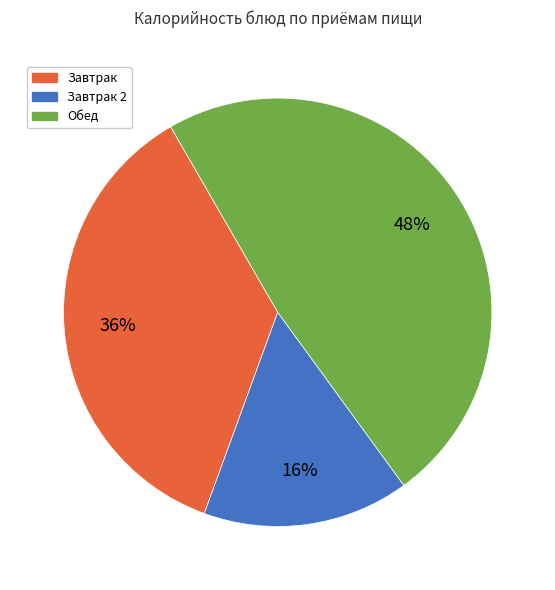

To the nearest percent, what is the average slice percentage?

33%